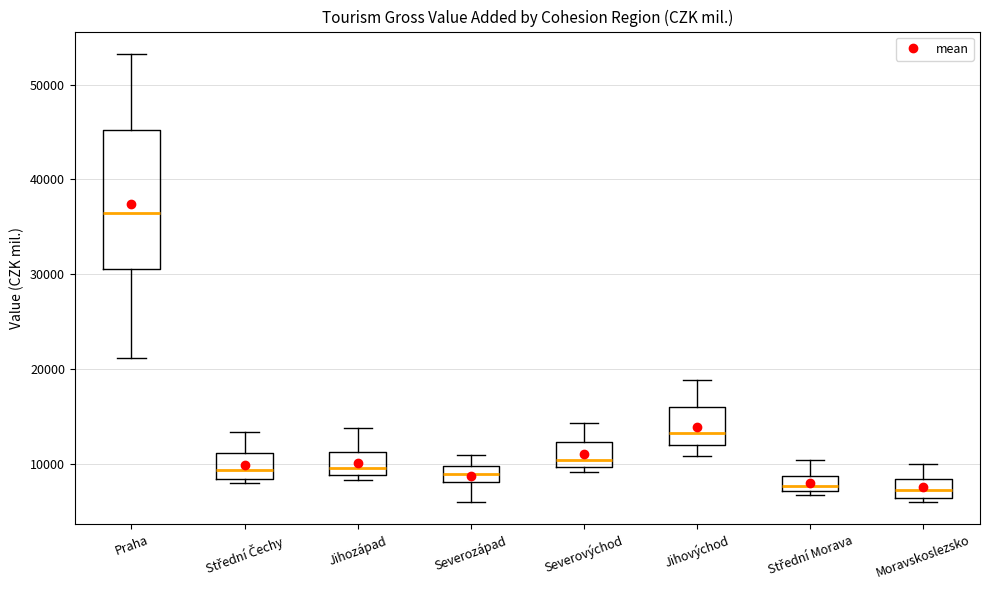

Which box has the highest median line?

Praha